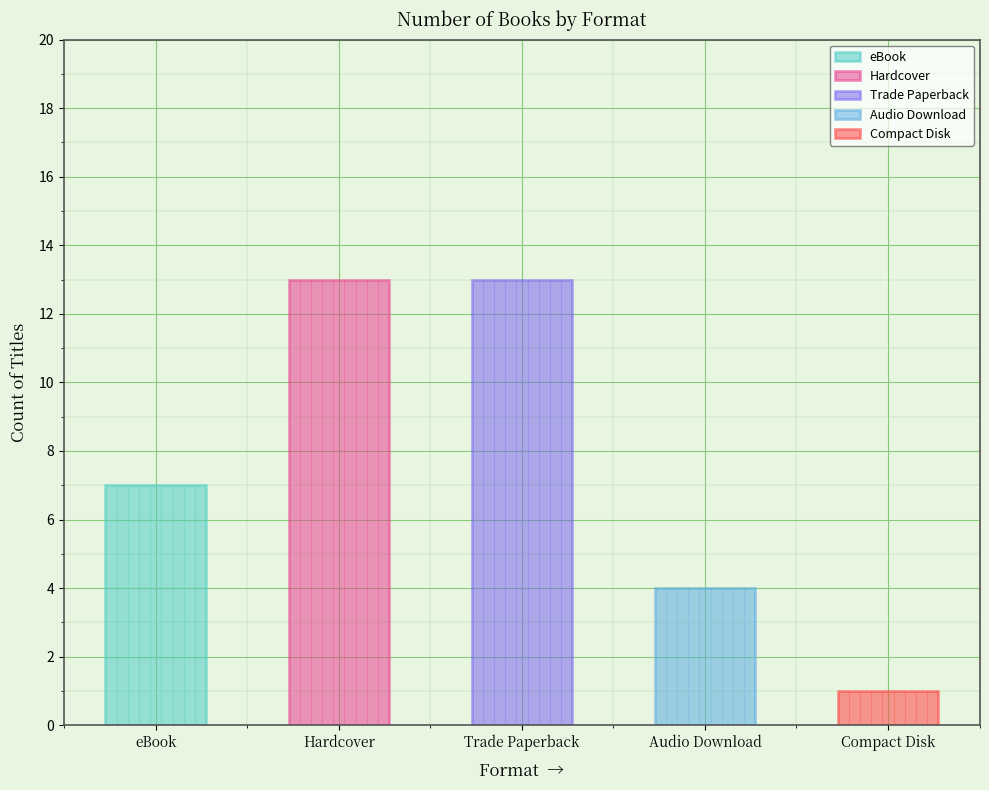

What is the difference between the values at Trade Paperback and Audio Download?

9